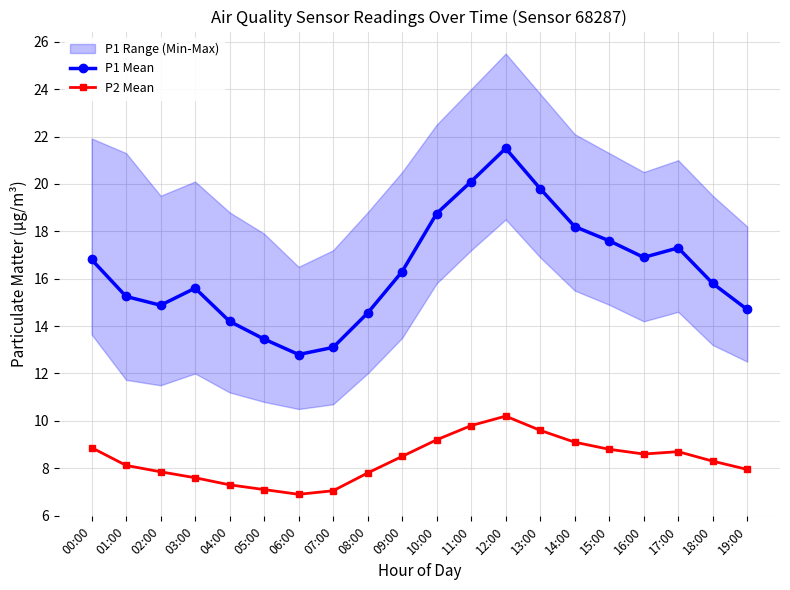

What is the lowest value of the P2 Mean series?

6.9